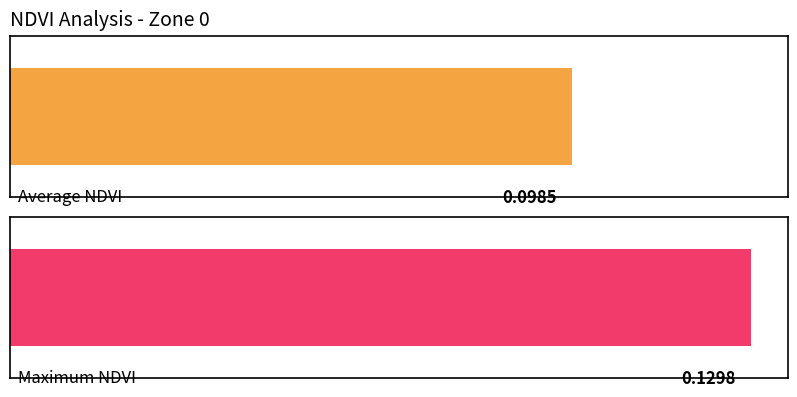

Does the chart contain any negative values?

No